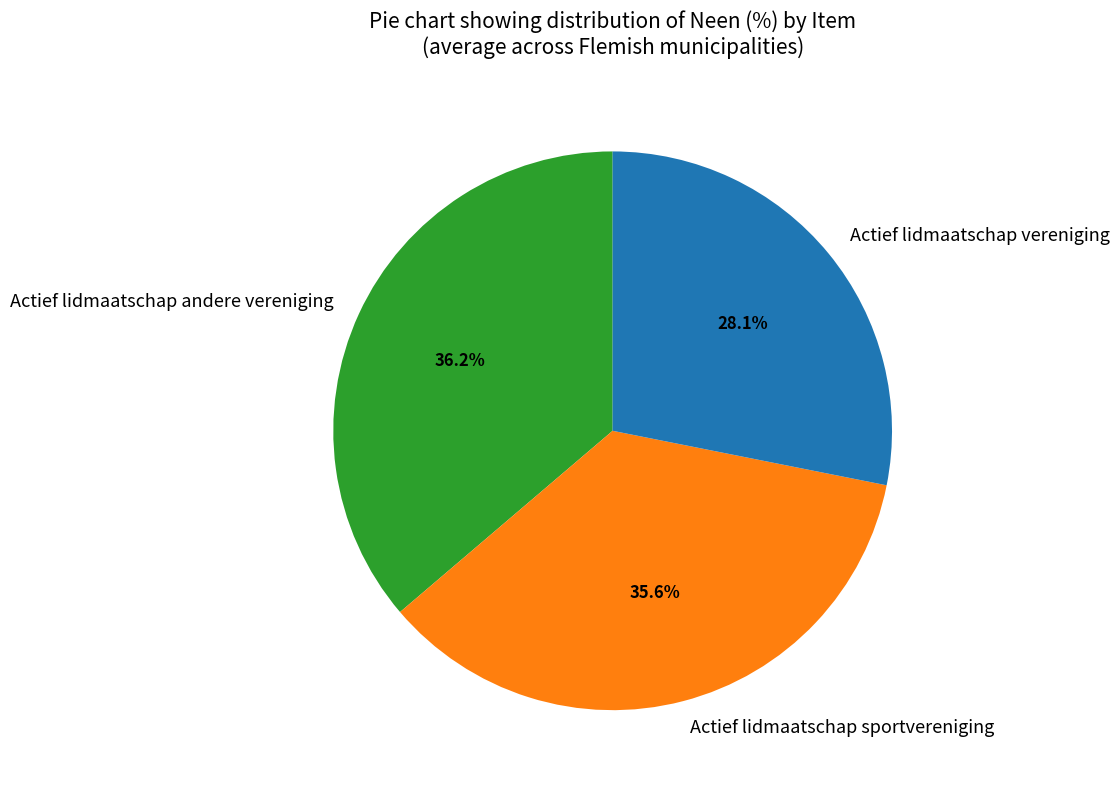

Does any single category account for the majority?

No